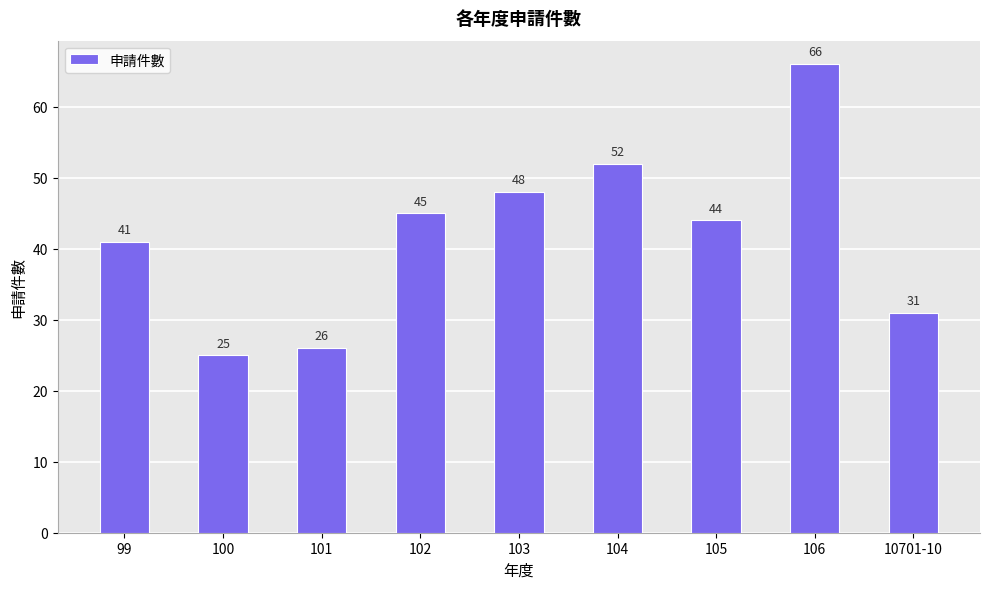

How many bars are there in total?

9